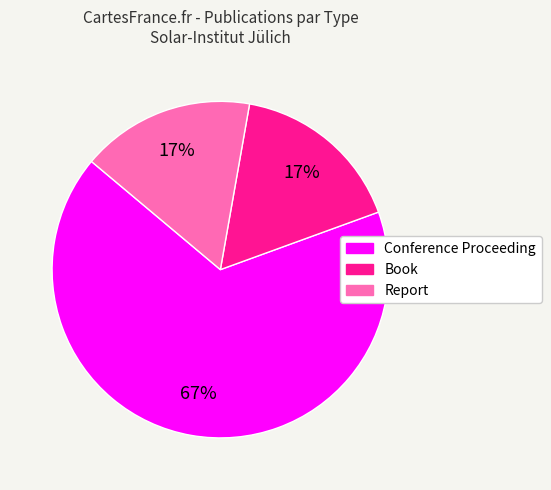

Which has a higher value, Report or Conference Proceeding?

Conference Proceeding